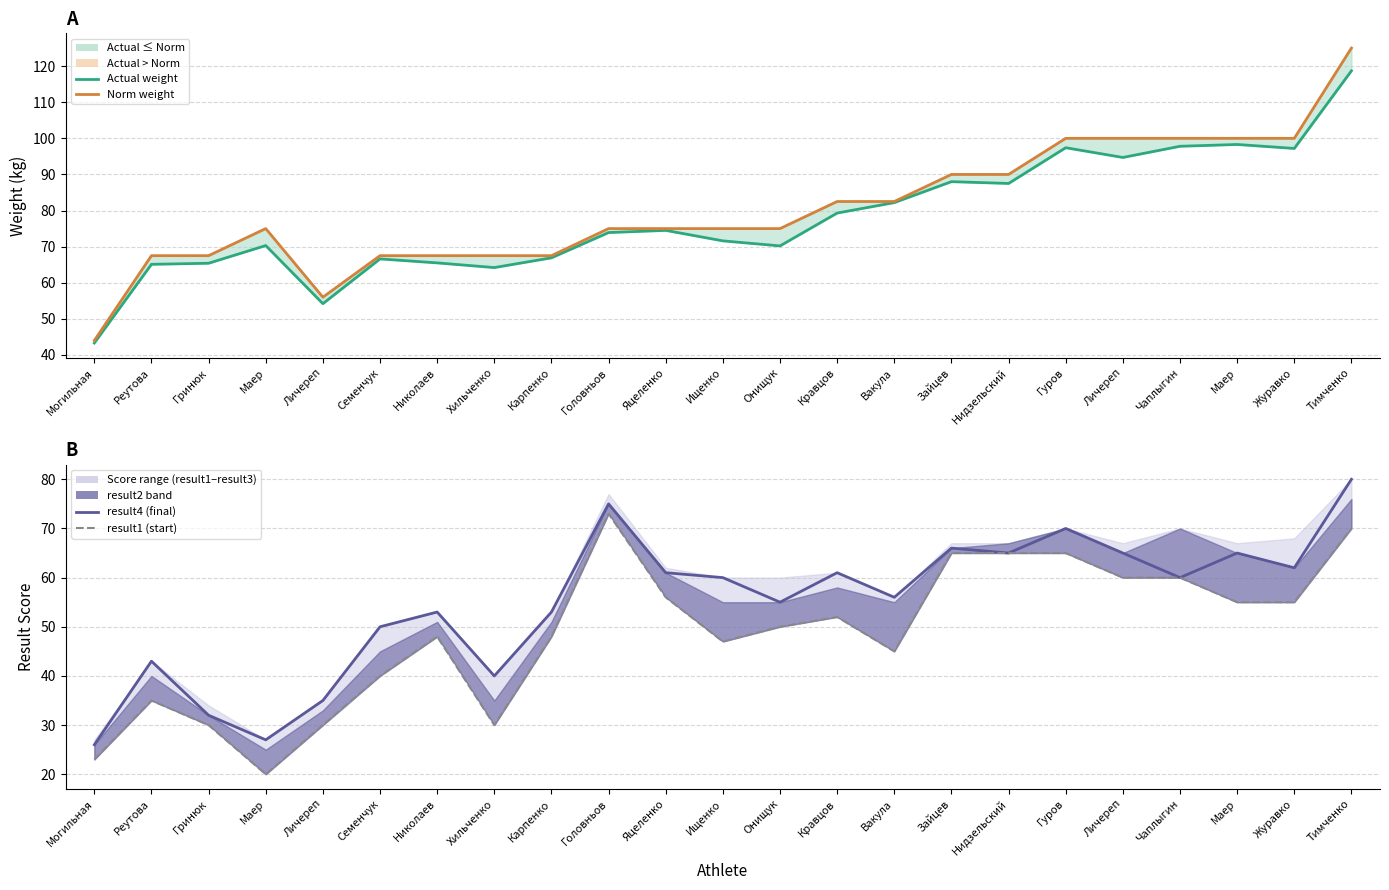

Rank the series at Вакула from highest to lowest value.

norm_weight_line, actual_weight, result4, result1